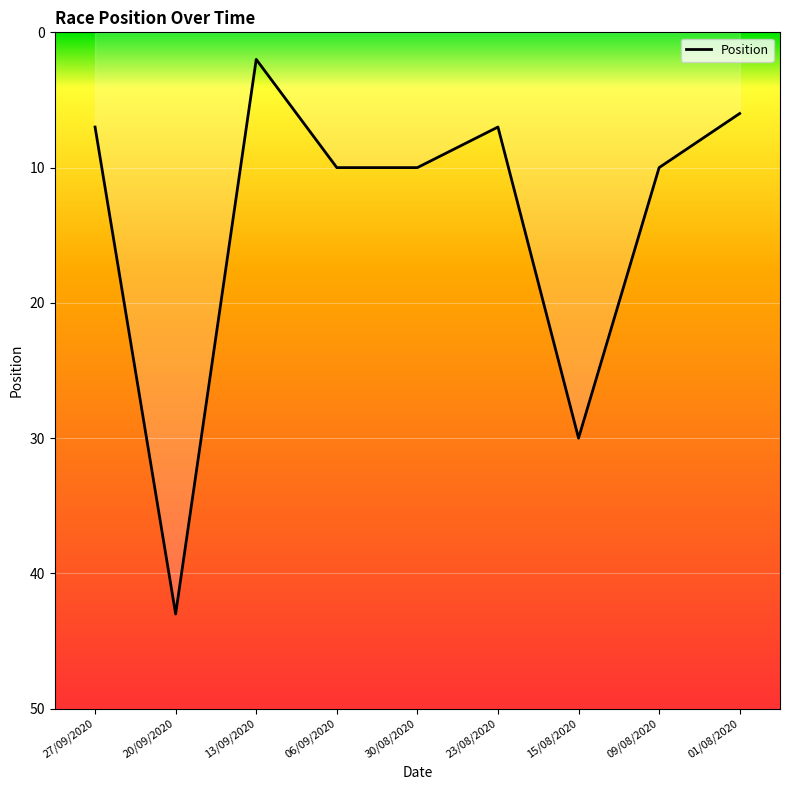

Which label corresponds to the largest value in the chart?

20/09/2020